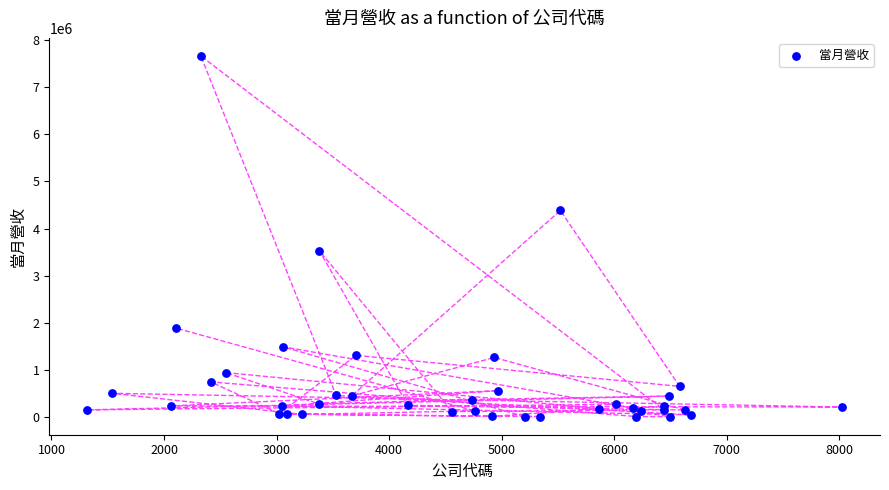

What Y value in the scatter plot is closest to 3834824?

3530100